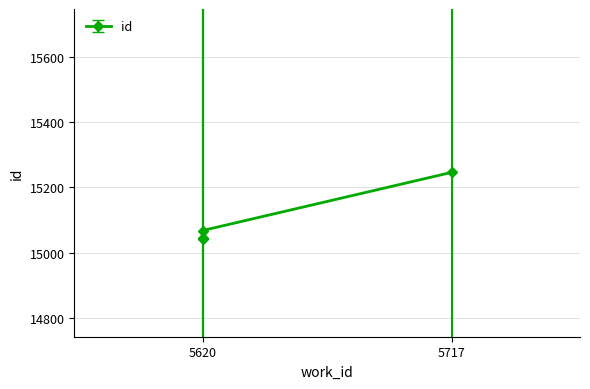

Between 5620 and 5620, which is larger?

5620